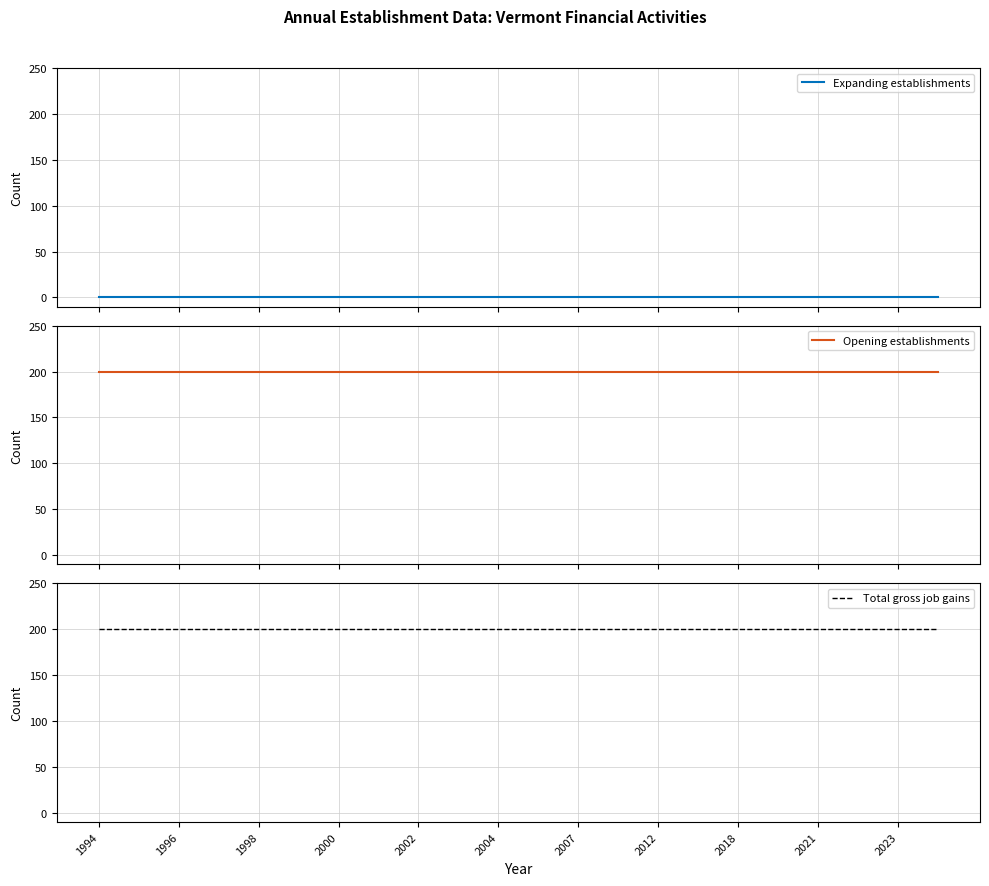

True or false: Expanding establishments has more than 2 points higher than both neighbors.

False